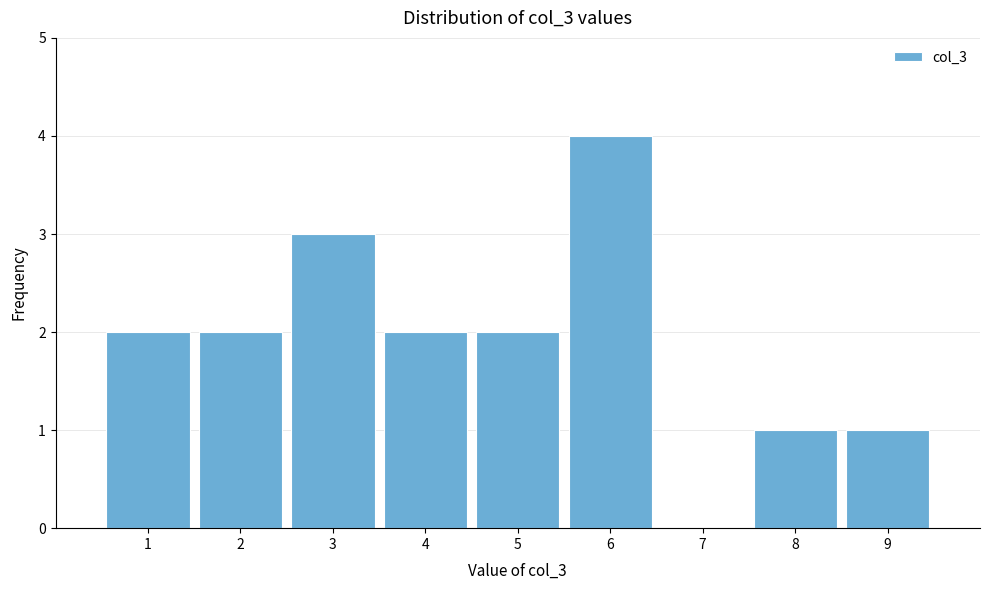

Reading left to right, transcribe this chart: for each bar, give the range it covers on the x-axis and its height. The values are not printed on the chart, so give them approximately, as read against the axis.

0.5 to 1.5: 2
1.5 to 2.5: 2
2.5 to 3.5: 3
3.5 to 4.5: 2
4.5 to 5.5: 2
5.5 to 6.5: 4
6.5 to 7.5: 0
7.5 to 8.5: 1
8.5 to 9.5: 1